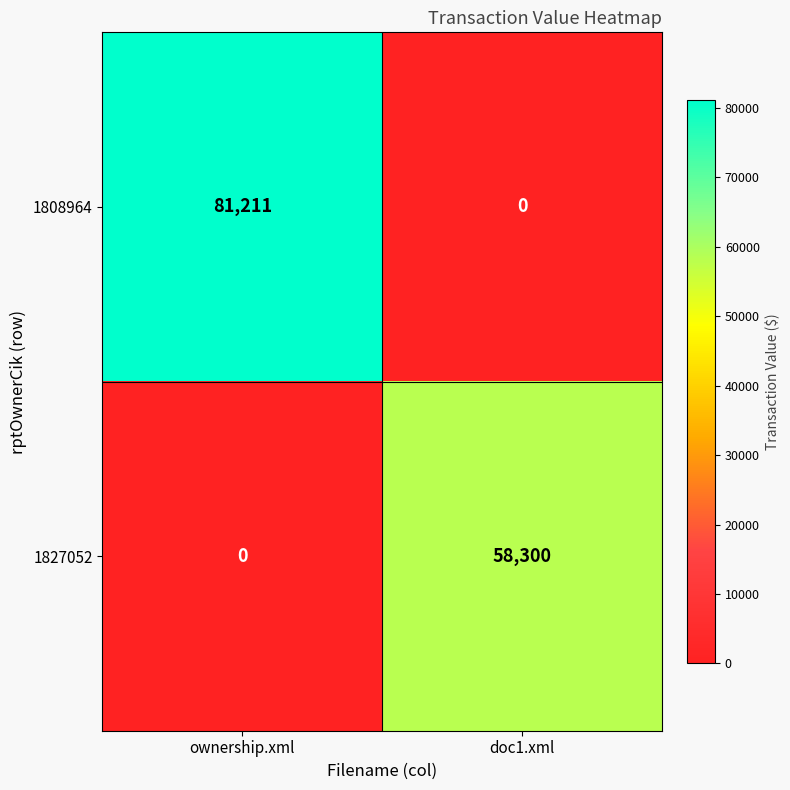

At which label is 1808964 closest to 40605?

doc1.xml